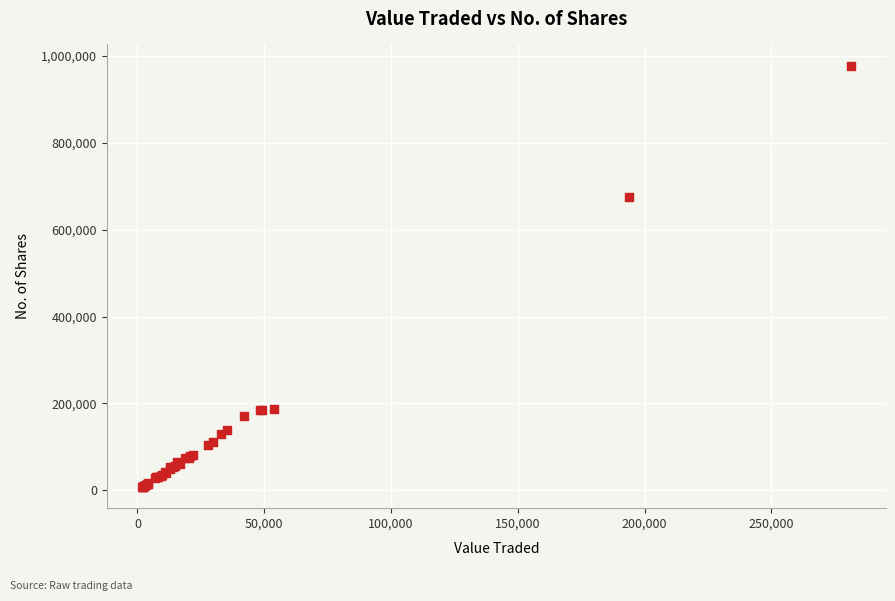

What Y value in the scatter plot is closest to 492557?

675899